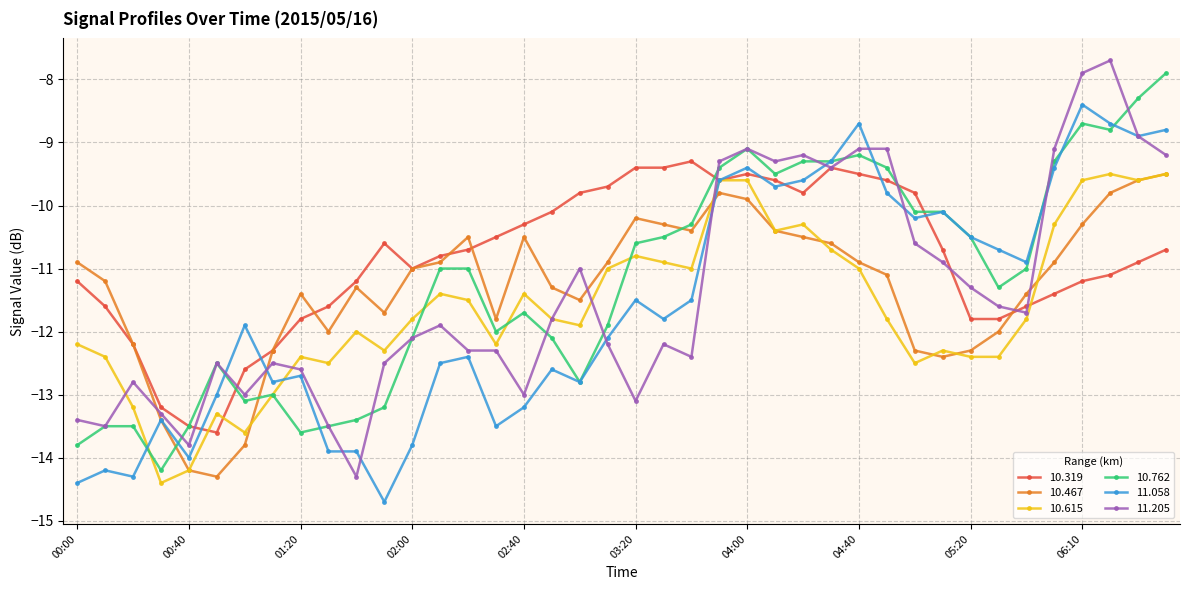

Which series has the largest total across all categories?

10.319